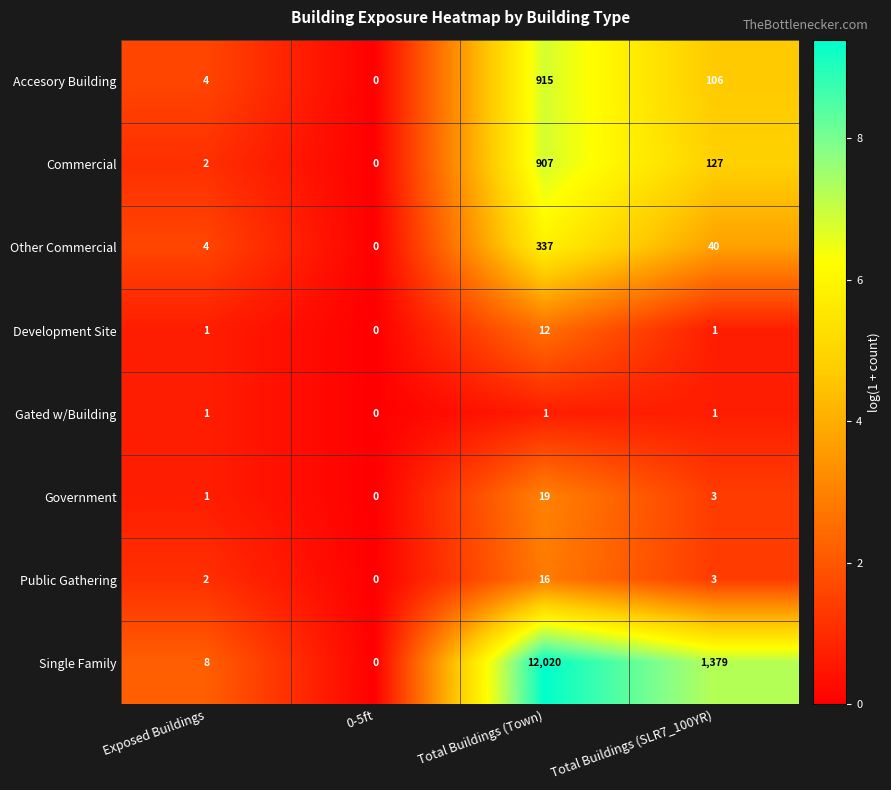

At which label does Government reach its minimum?

0-5ft